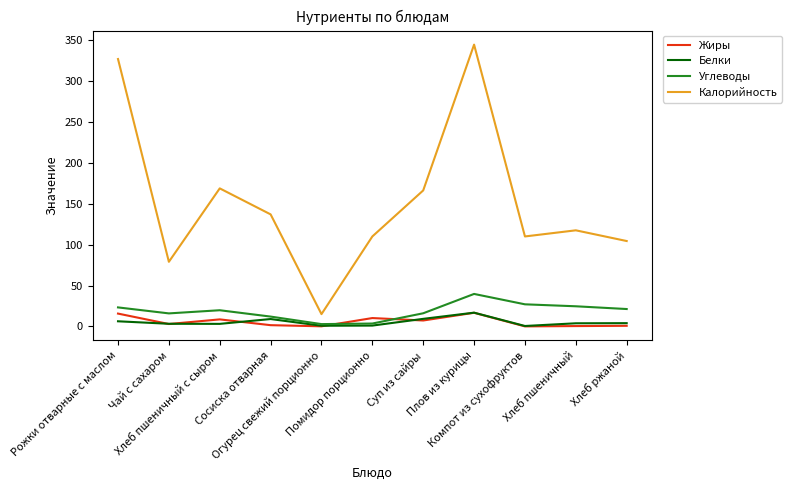

True or false: Калорийность and Углеводы cross at least once.

False